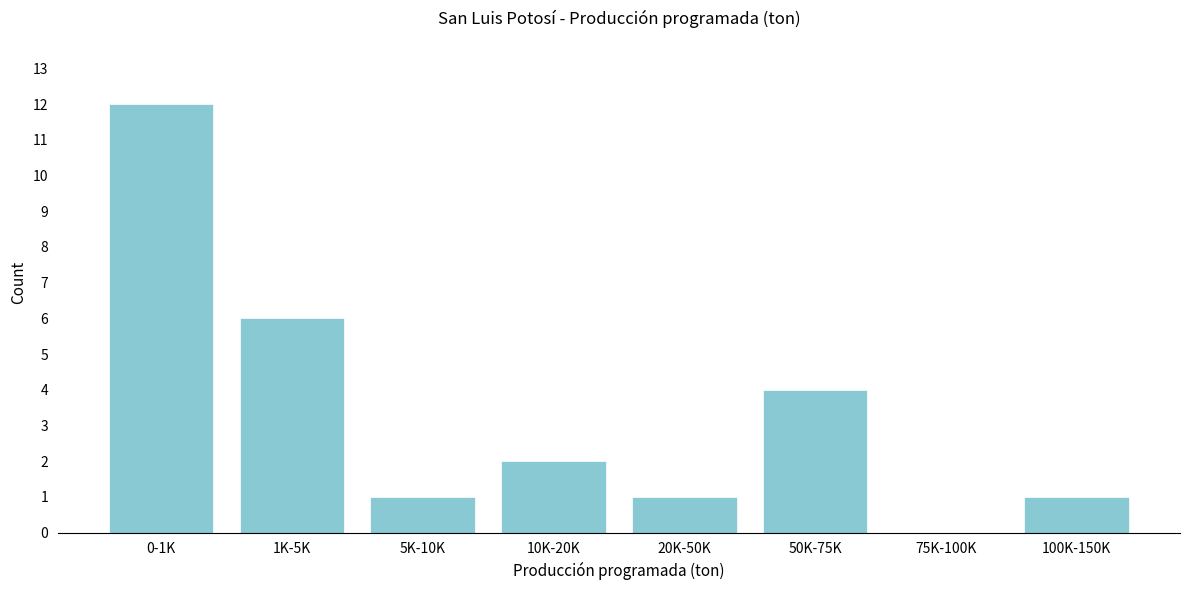

Reading left to right, what are all the values shown in this chart?

0-1K=12	1K-5K=6	5K-10K=1	10K-20K=2	20K-50K=1	50K-75K=4	75K-100K=0	100K-150K=1